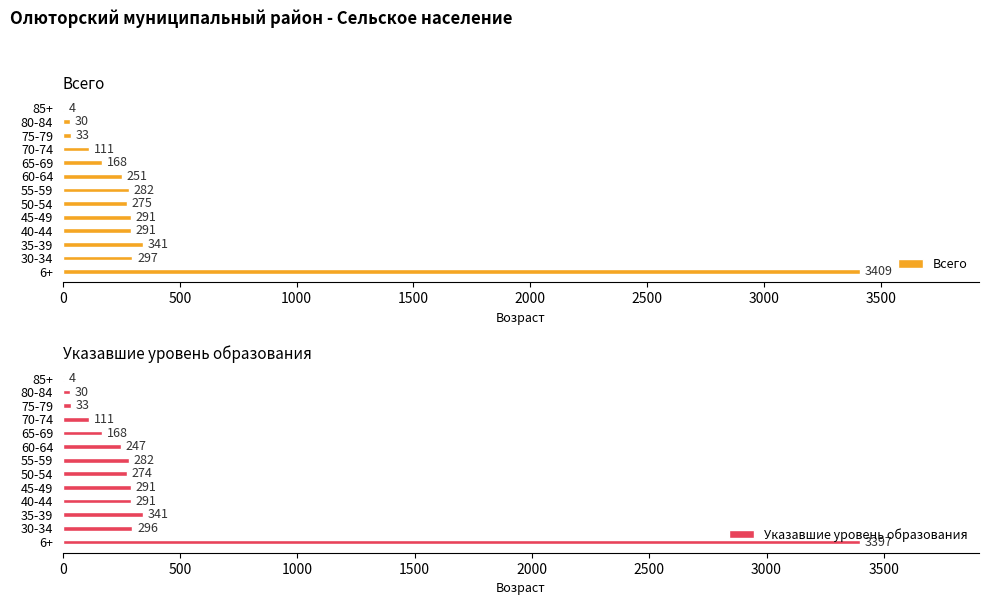

Rank the series by their maximum value, from highest to lowest.

Всего, Указавшие уровень образования